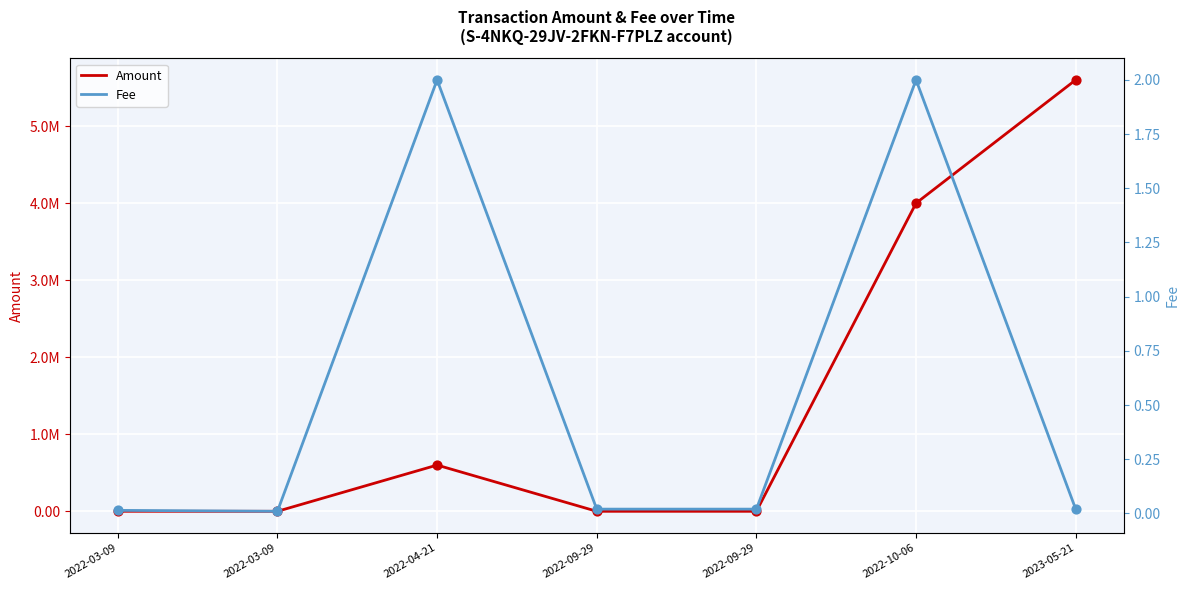

Which series reaches the minimum Y coordinate?

Amount